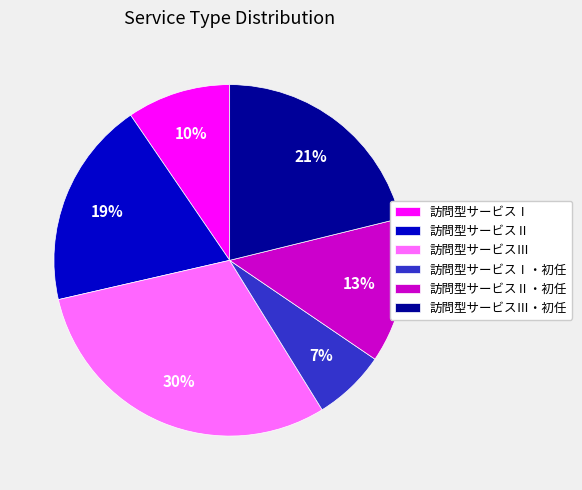

Is the sum of 訪問型サービスⅠ・初任 and 訪問型サービスⅢ greater than half?

No